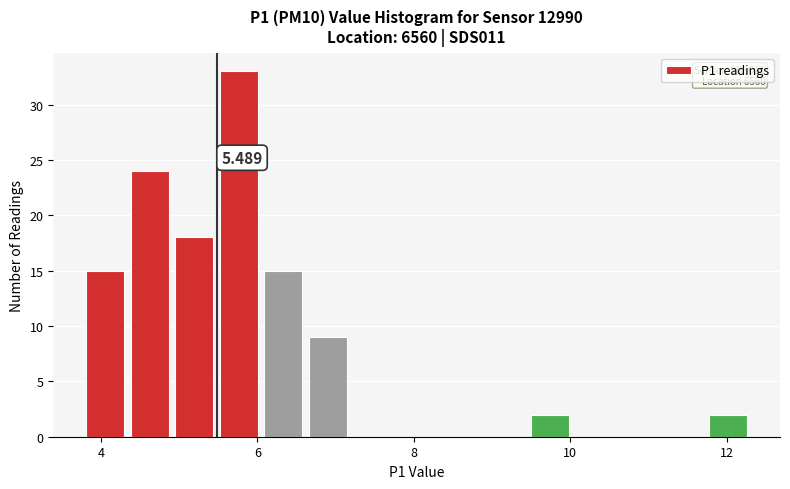

Around what value on the x-axis is the tallest bar? Give the approximate position of its centre, as read against the axis.

5.8